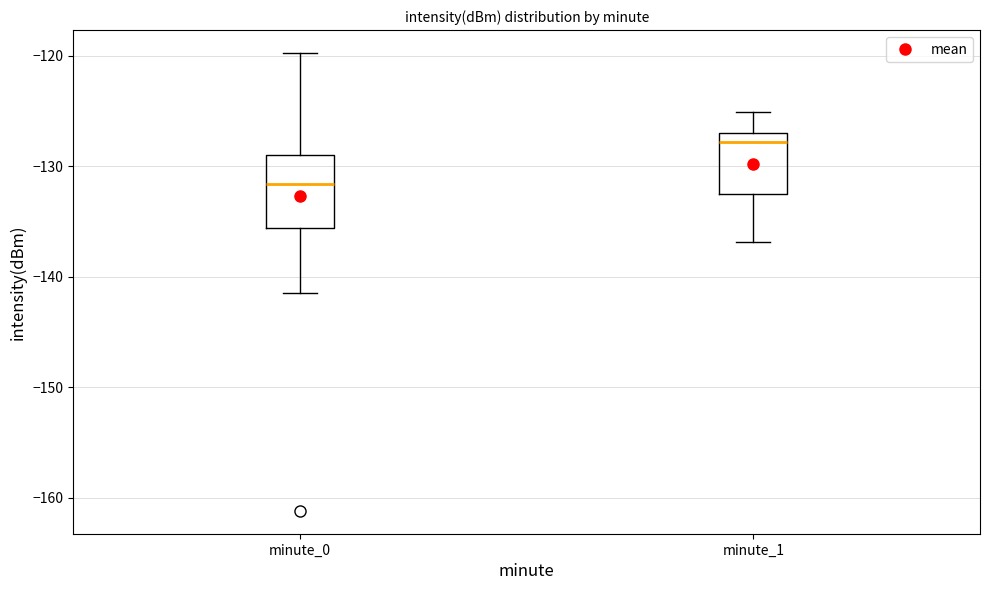

Where does the median line of the box for minute_1 sit on the y-axis? The values are not printed on the chart, so give them approximately, as read against the axis.

-128